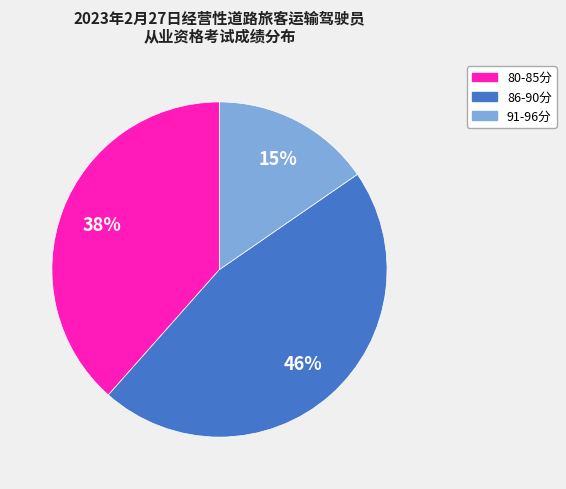

Is the sum of 80-85分 and 91-96分 greater than half?

Yes